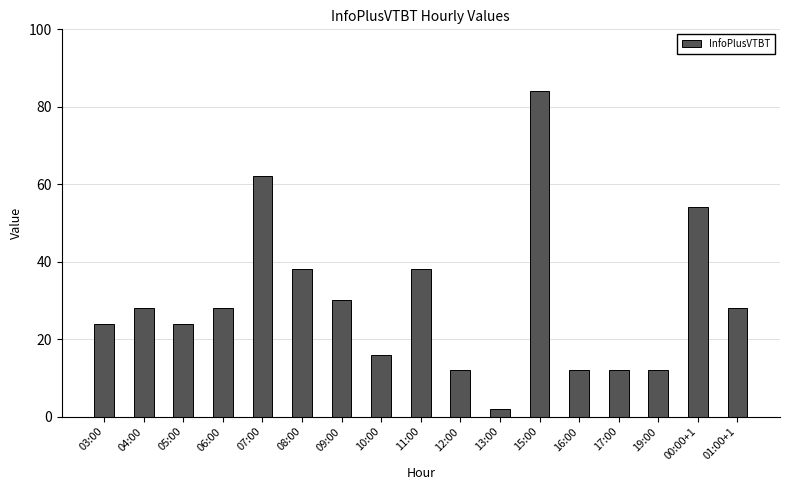

What is the sum of the values at 17:00 and 10:00?

28